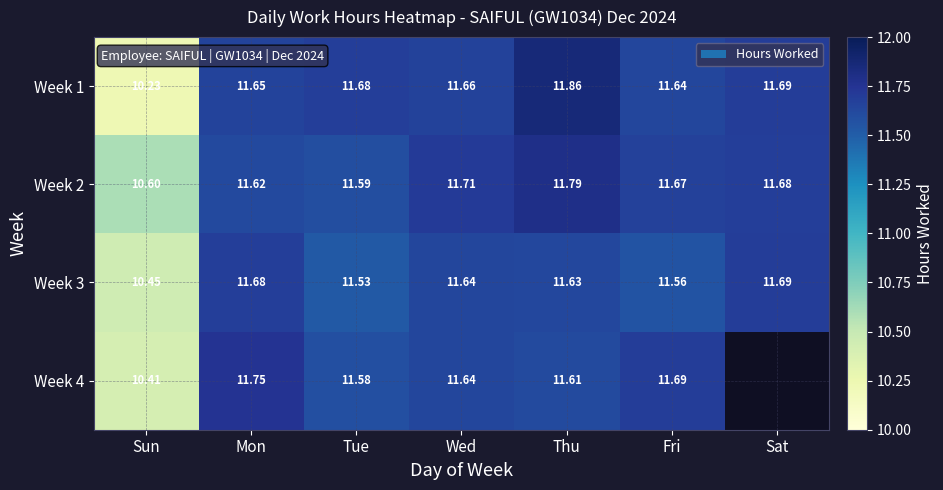

Where does the Week 2 series first go above 11?

Mon